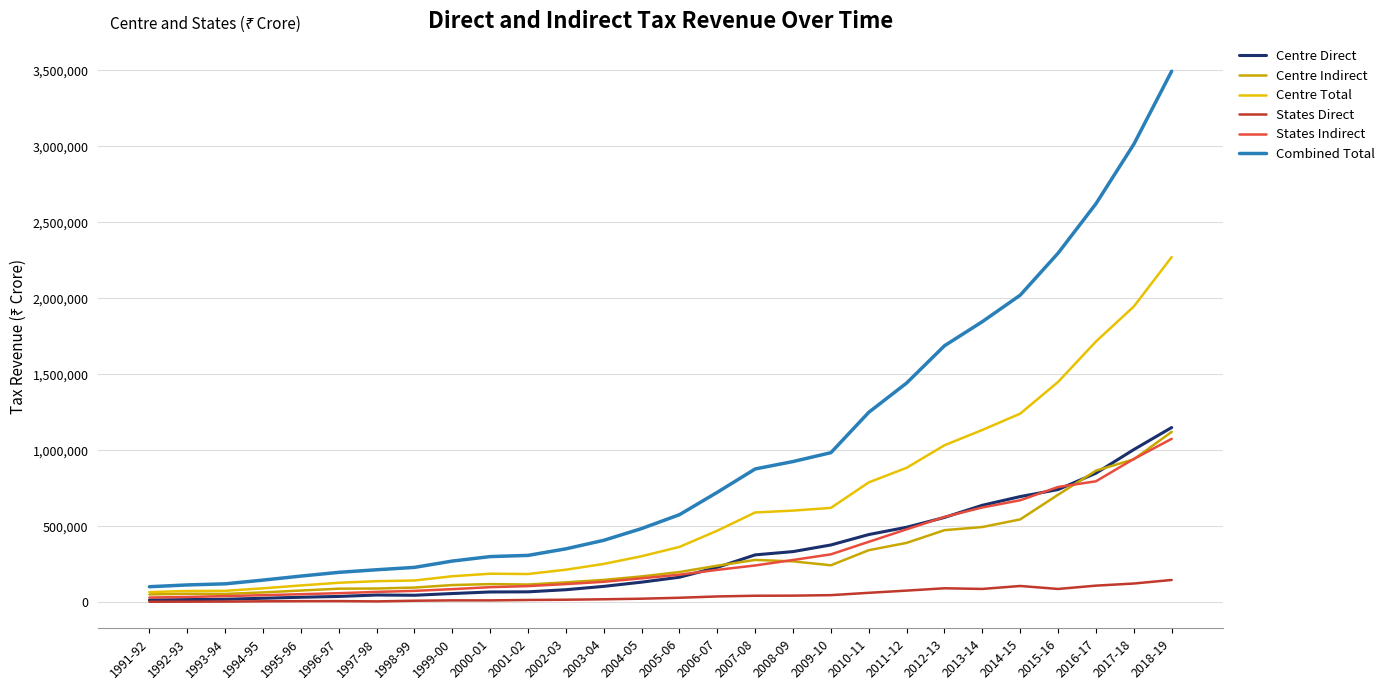

Which series has the largest total across all categories?

Combined Total